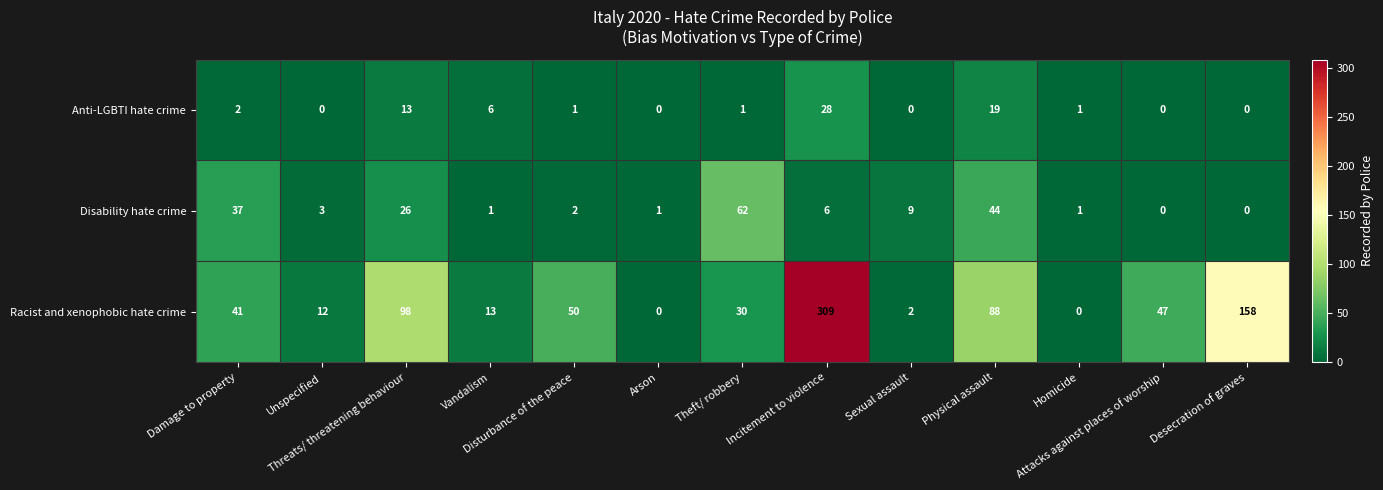

Rank the series by their average value, from highest to lowest.

Racist and xenophobic hate crime, Disability hate crime, Anti-LGBTI hate crime